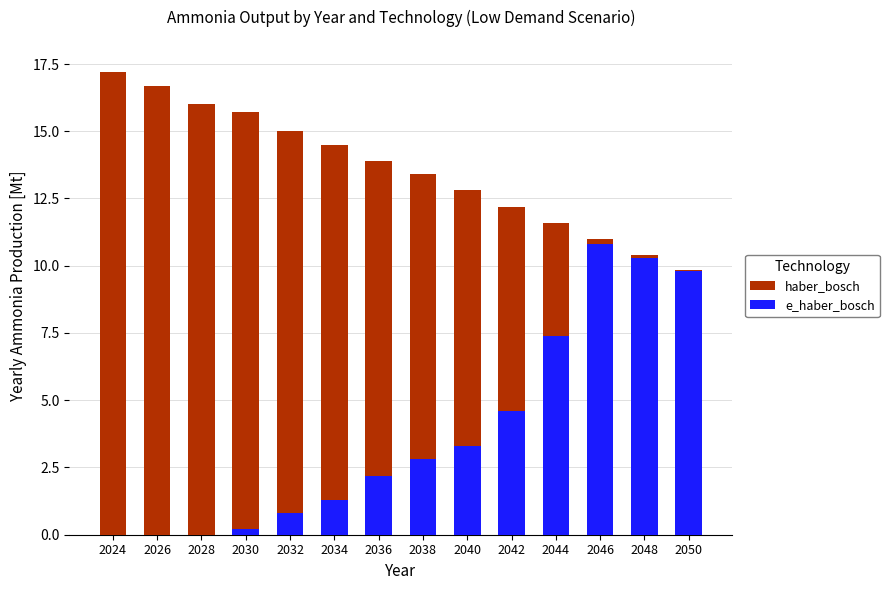

What is the total value across all series at 2028?

16.0